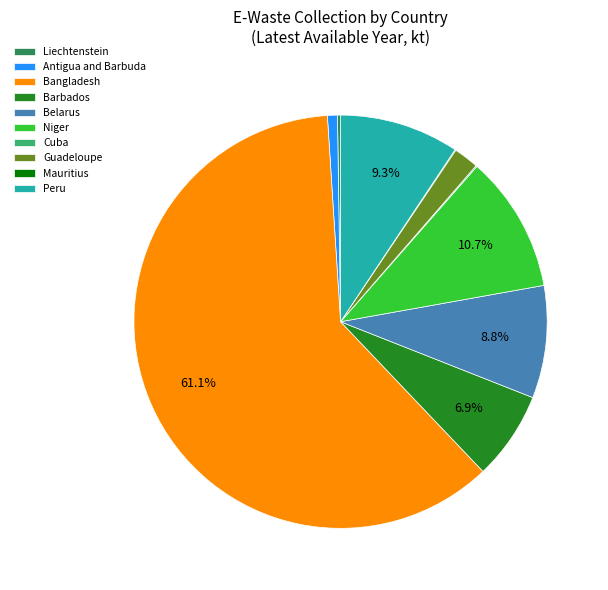

What is the total percentage of Belarus and Niger?

19.5%